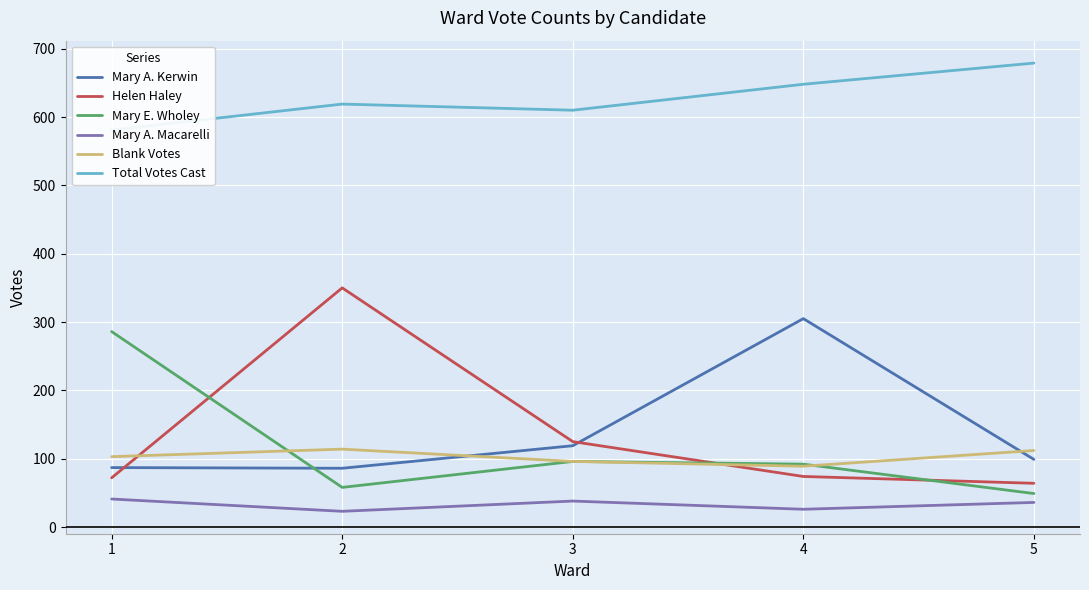

The value of Helen Haley at 5 is 107. True or false?

False